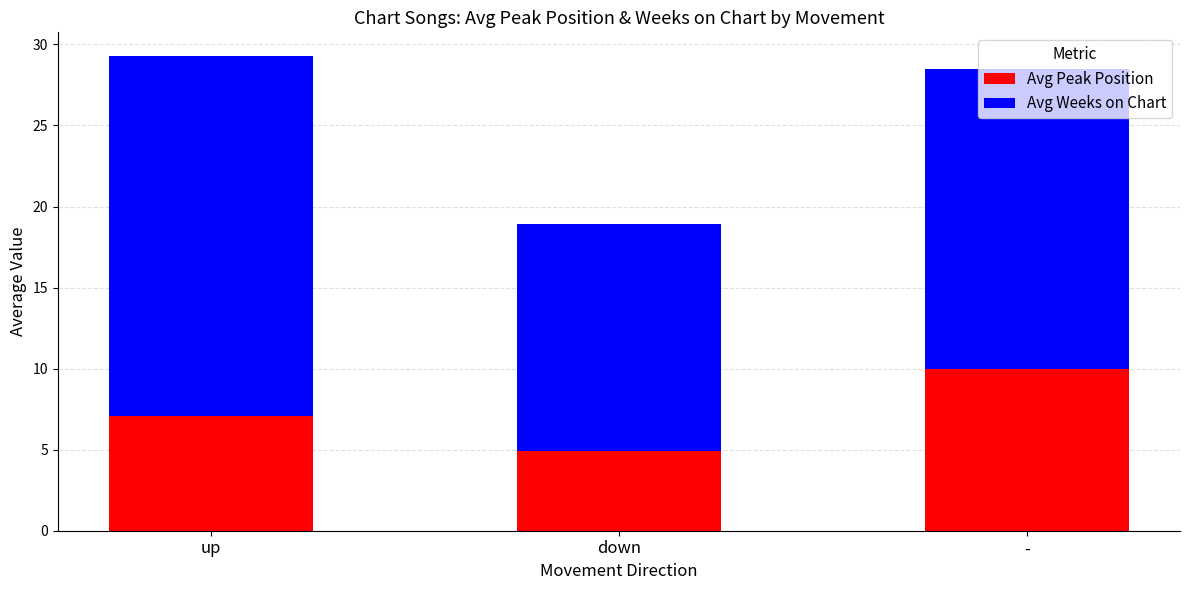

At which label does Avg Peak Position reach its minimum?

down